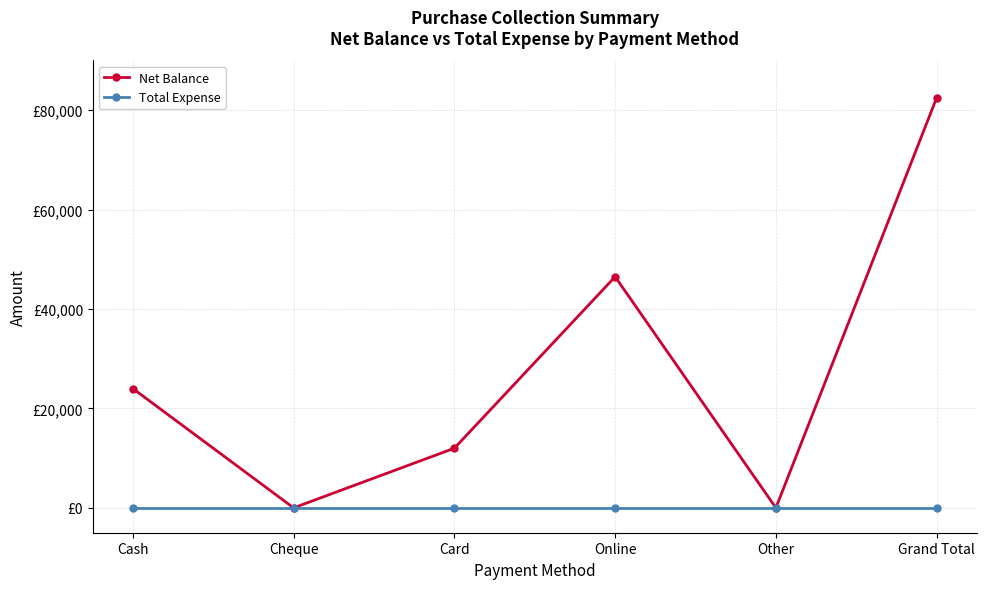

What are all the series names shown in the legend?

Net Balance, Total Expense